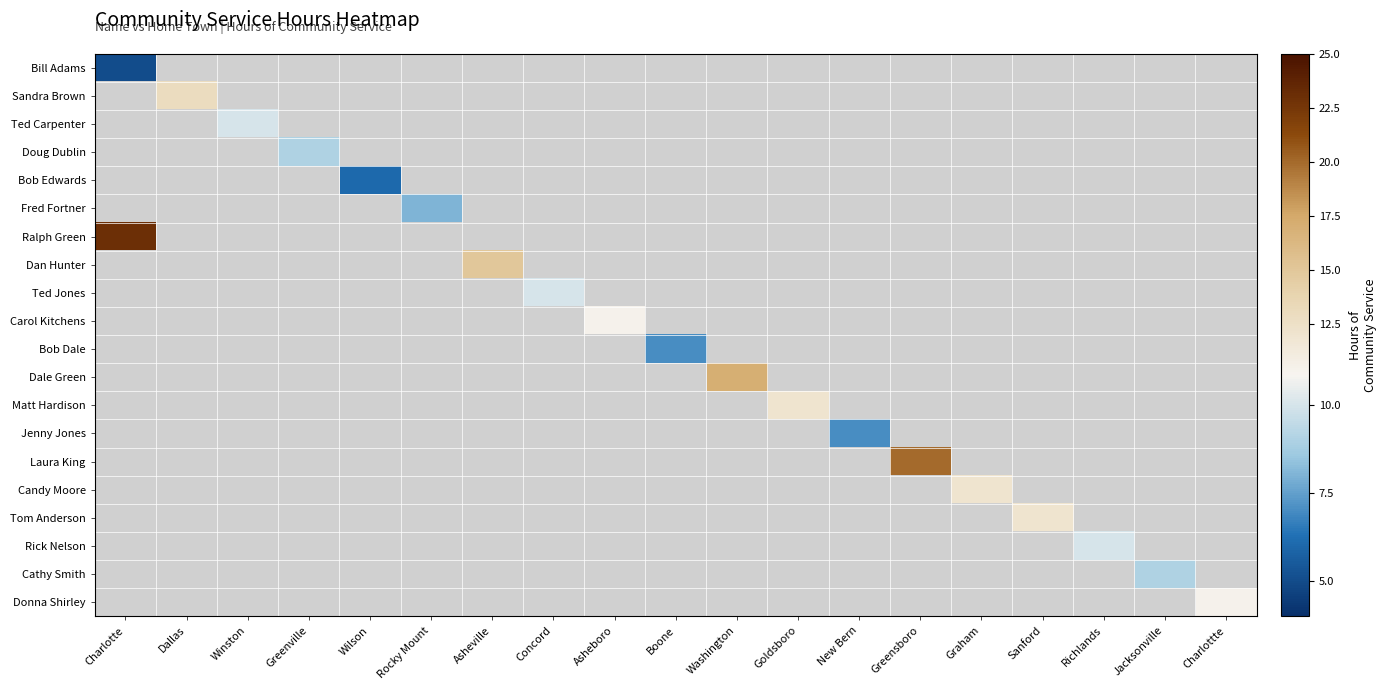

At which category does the chart reach its peak across all series?

Charlotte